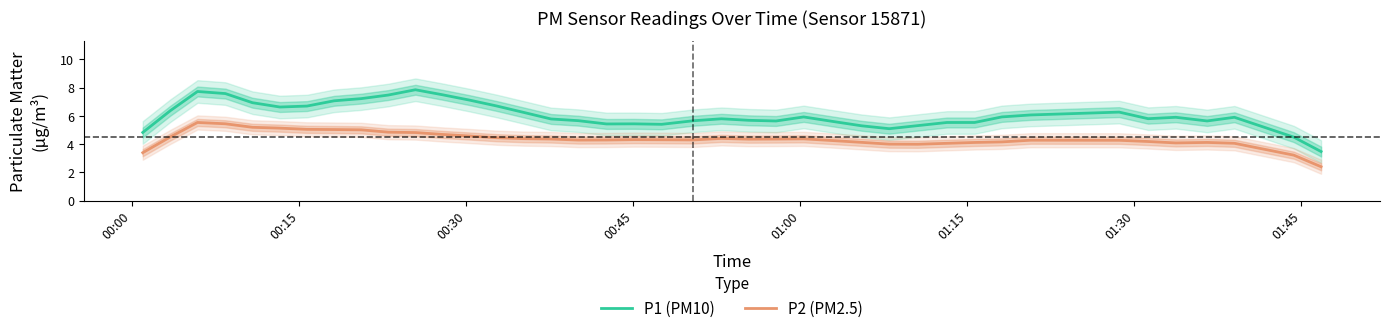

True or false: P2 (PM2.5) and P1 (PM10) intersect in this chart.

False